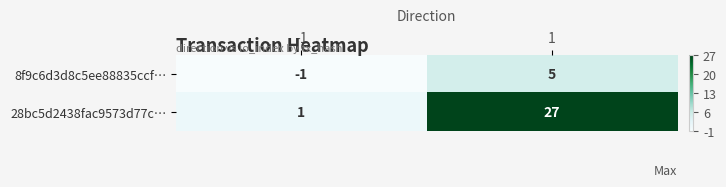

Which series has the widest spread of values?

28bc5d2438fac9573d77c…